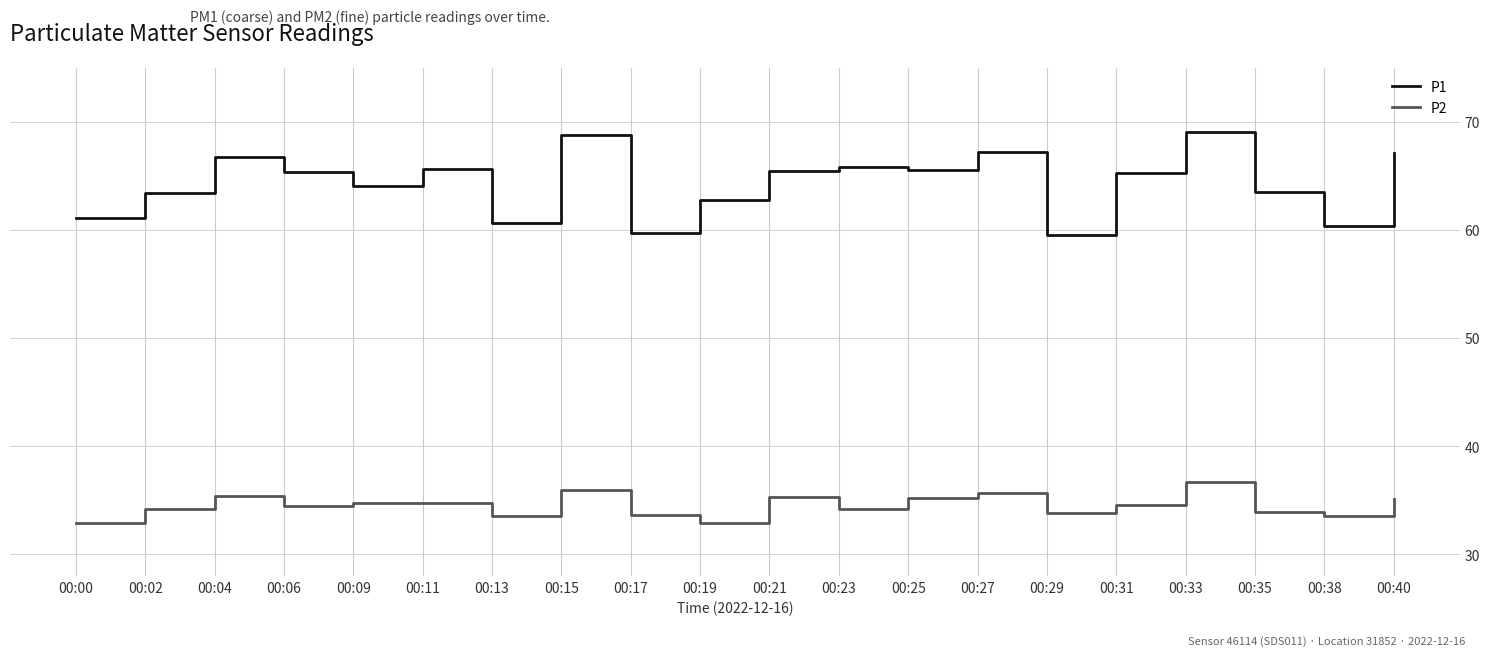

What is the smallest value displayed?

32.9